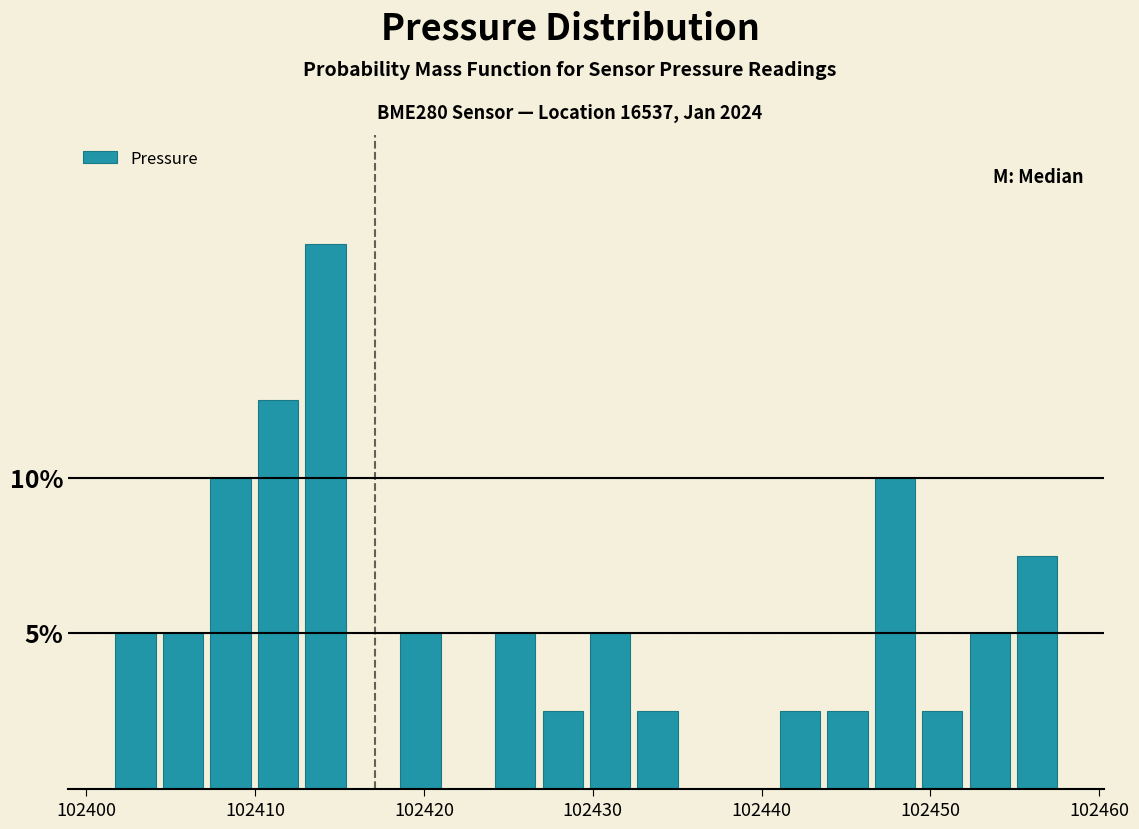

Around what value on the x-axis is the tallest bar? Give the approximate position of its centre, as read against the axis.

102414